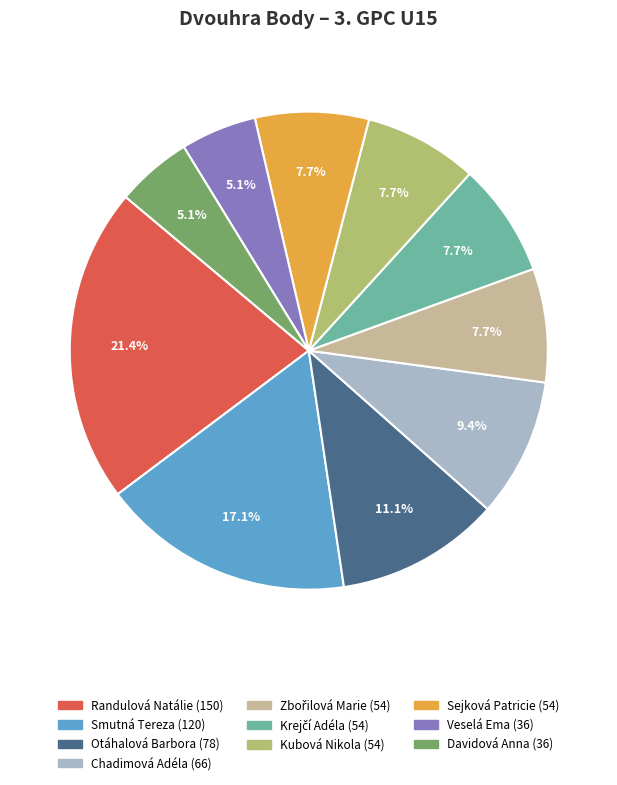

Approximately how many times larger is the value at Davidová Anna compared to Smutná Tereza?

0.3